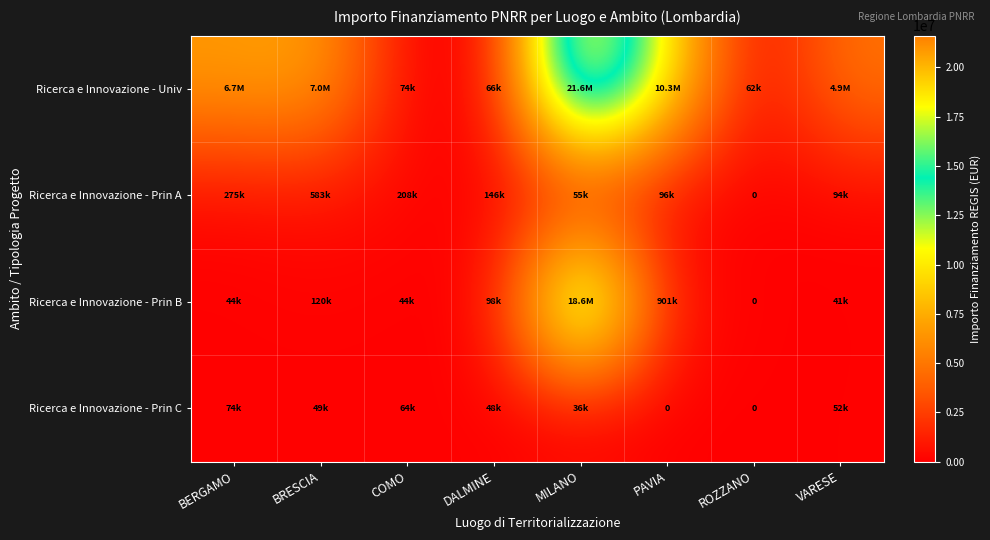

What is the maximum value shown in the chart?

21615132.0